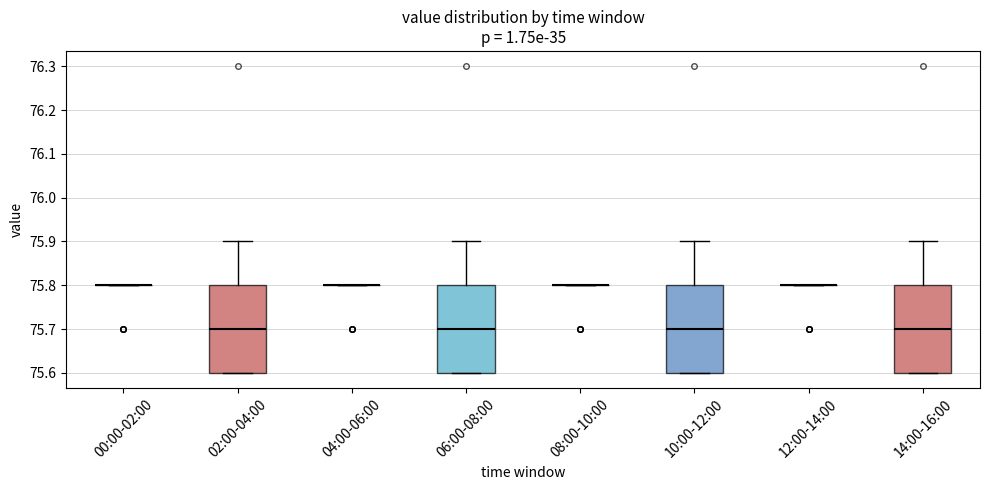

Reading left to right, transcribe this box plot: for each box, give where its median line is, the range the box spans, and where its two whiskers end, as read against the y-axis. The values are not printed on the chart, so give them approximately, as read against the axis.

00:00-02:00: box collapsed to a line at 75.8, whiskers 75.8 to 75.8
02:00-04:00: median 75.7, box 75.6 to 75.8, whiskers 75.6 to 75.9
04:00-06:00: box collapsed to a line at 75.8, whiskers 75.8 to 75.8
06:00-08:00: median 75.7, box 75.6 to 75.8, whiskers 75.6 to 75.9
08:00-10:00: box collapsed to a line at 75.8, whiskers 75.8 to 75.8
10:00-12:00: median 75.7, box 75.6 to 75.8, whiskers 75.6 to 75.9
12:00-14:00: box collapsed to a line at 75.8, whiskers 75.8 to 75.8
14:00-16:00: median 75.7, box 75.6 to 75.8, whiskers 75.6 to 75.9